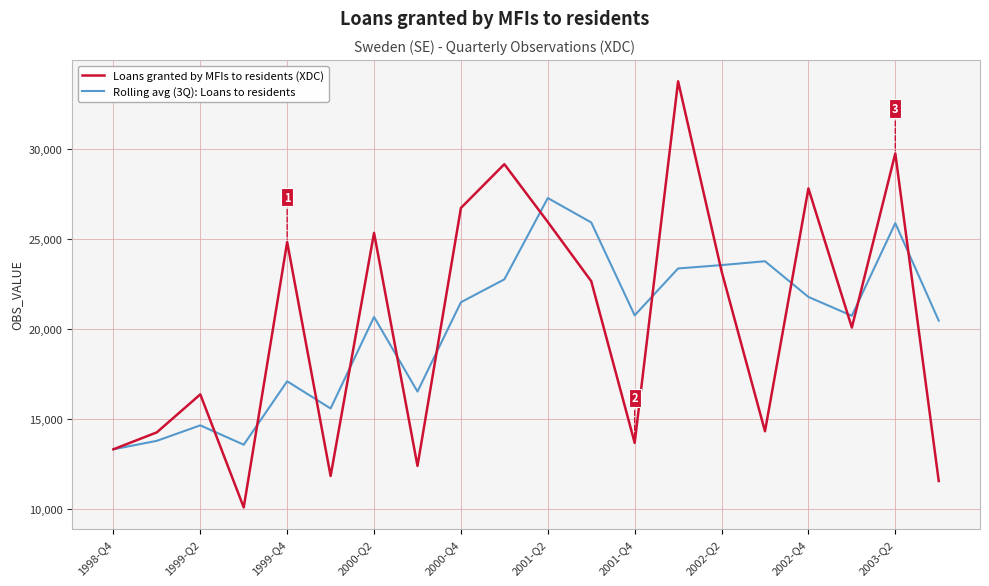

What is the smallest value displayed?

10075.0